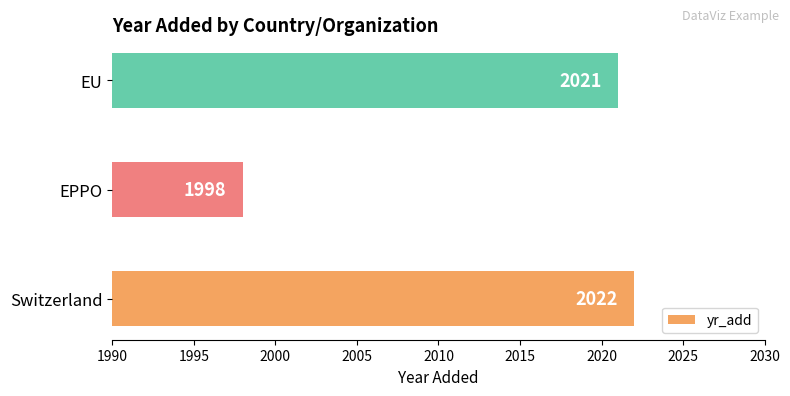

What is the maximum value shown in the chart?

2022